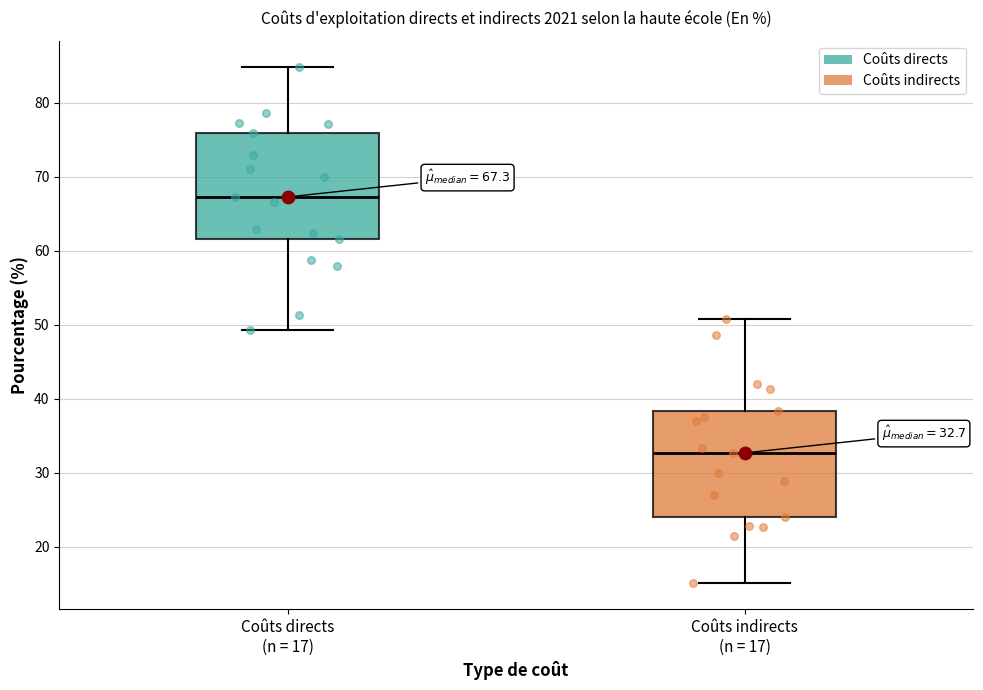

Which box has the highest median line?

Coûts directs (n = 17)